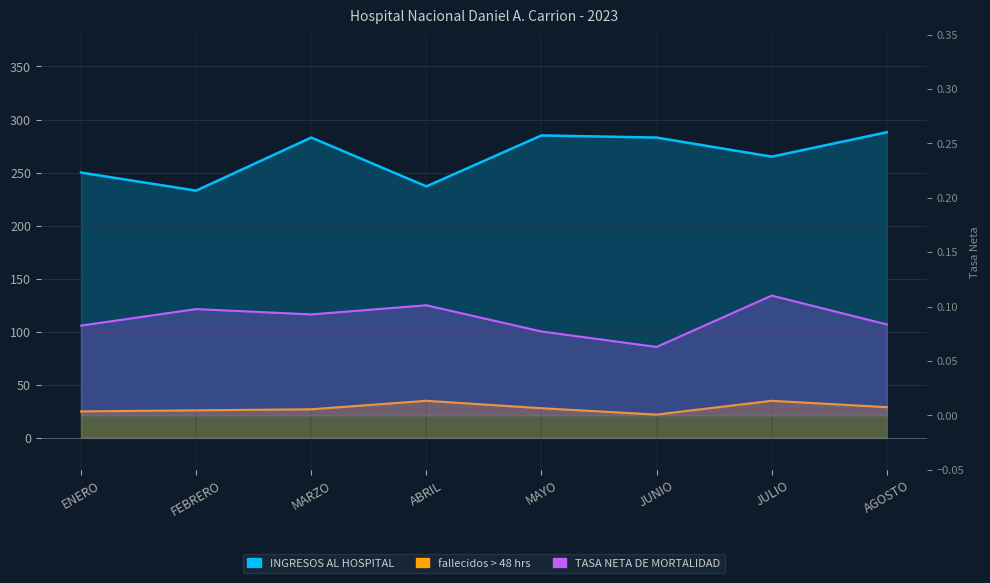

Rank the categories by TASA NETA DE MORTALIDAD value from highest to lowest.

JULIO, ABRIL, FEBRERO, MARZO, AGOSTO, ENERO, MAYO, JUNIO